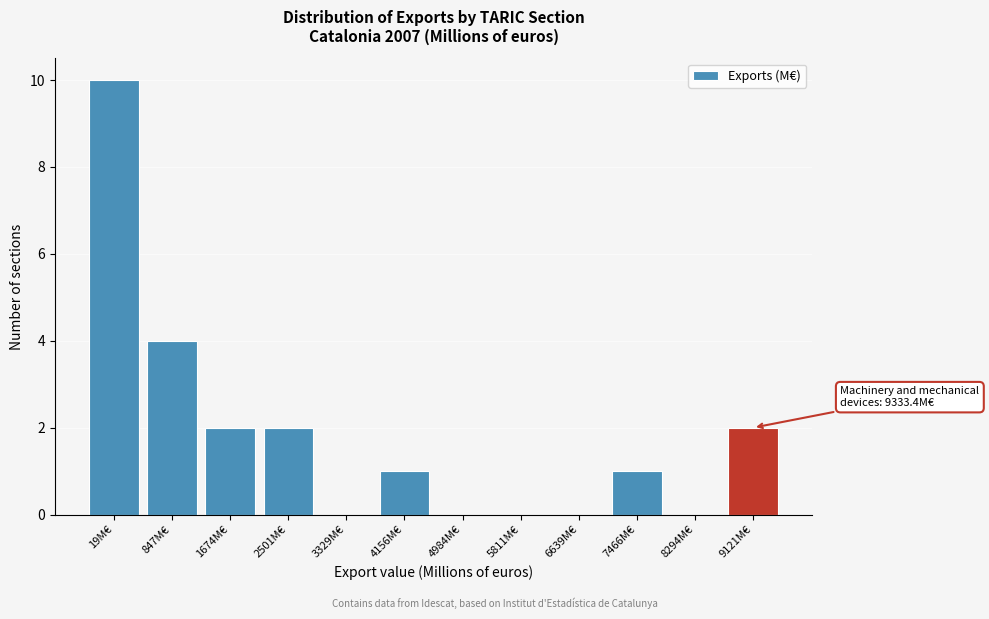

Reading right to left, list all the values displayed in this chart.

9121M€=2	8294M€=0	7466M€=1	6639M€=0	5811M€=0	4984M€=0	4156M€=1	3329M€=0	2501M€=2	1674M€=2	847M€=4	19M€=10